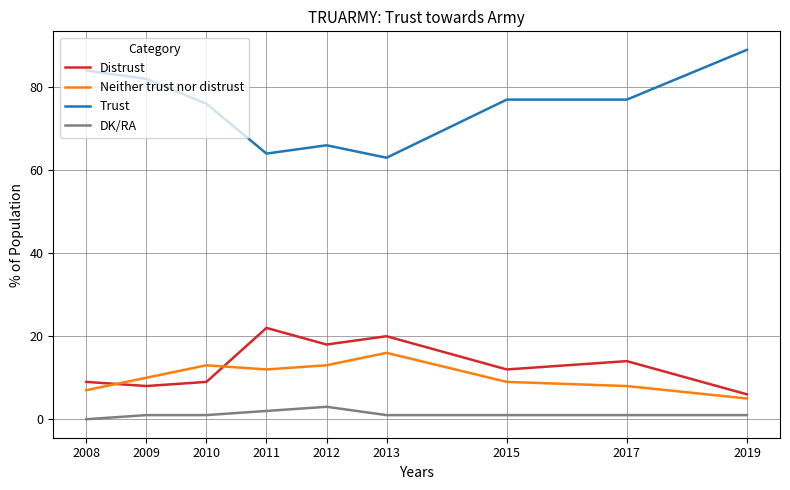

True or false: Neither trust nor distrust and DK/RA cross at least once.

False